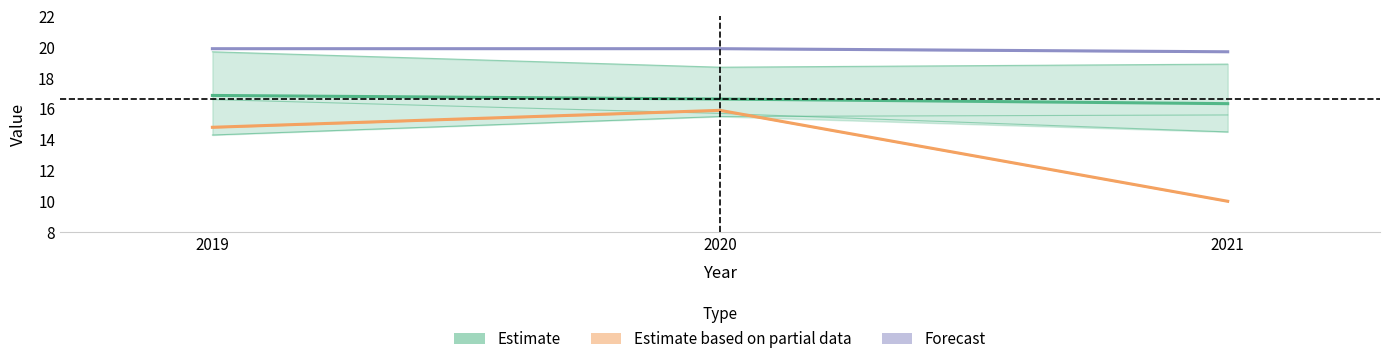

Between 2019 and 2021, which is larger?

2019